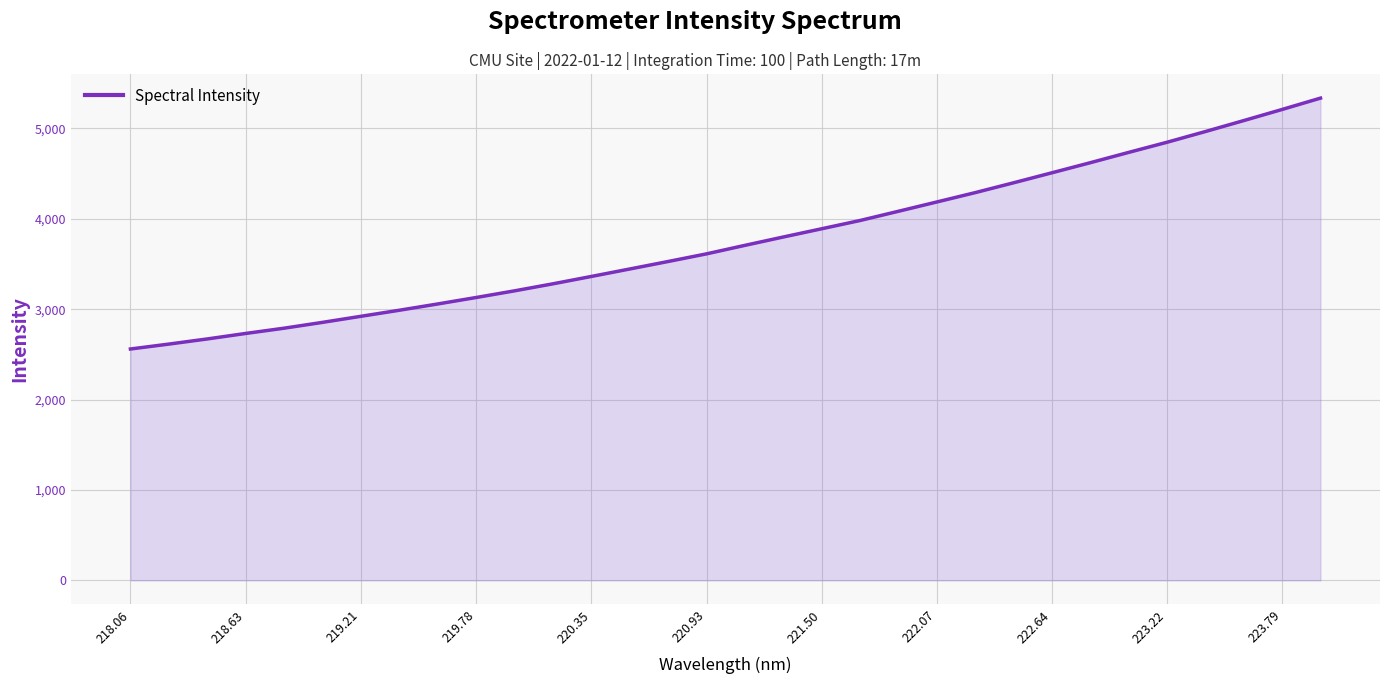

What is the maximum value shown in the chart?

5335.9